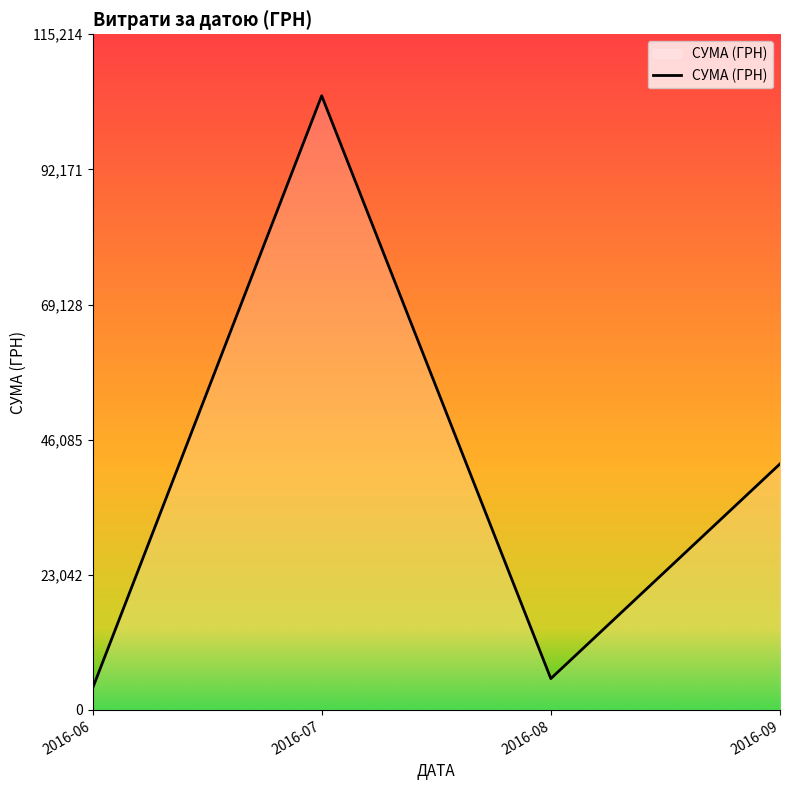

What is the difference between the maximum and second lowest values?

99389.7